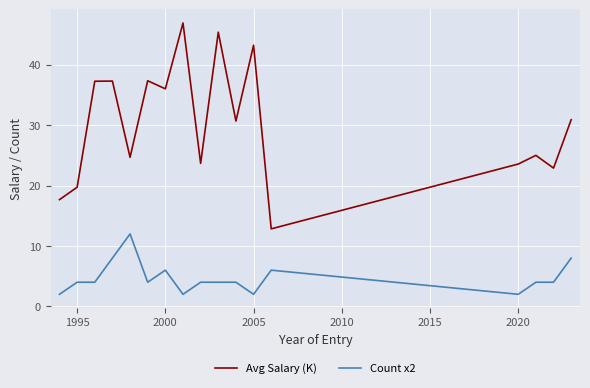

Which series has the largest total across all categories?

Avg Salary (K)